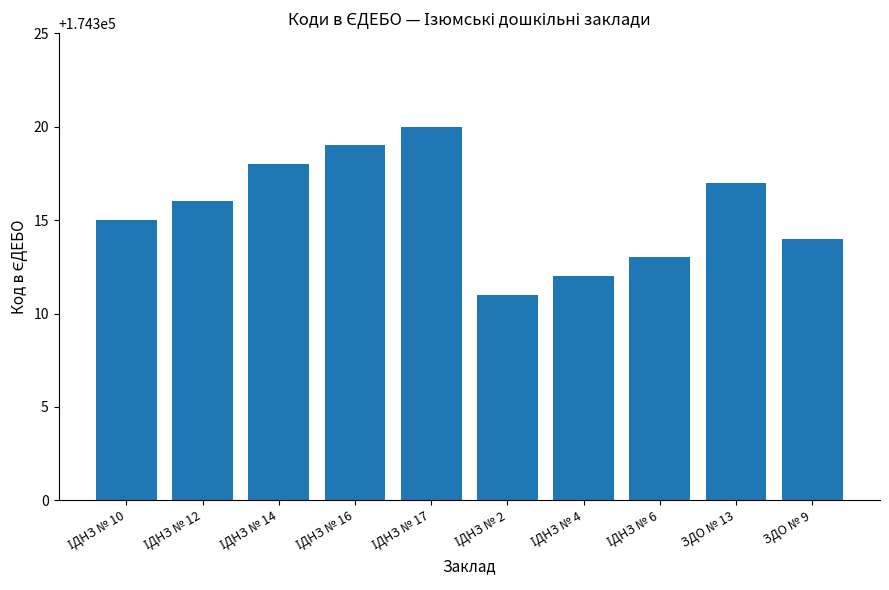

What is the value of the 8th bar from the left?

174313